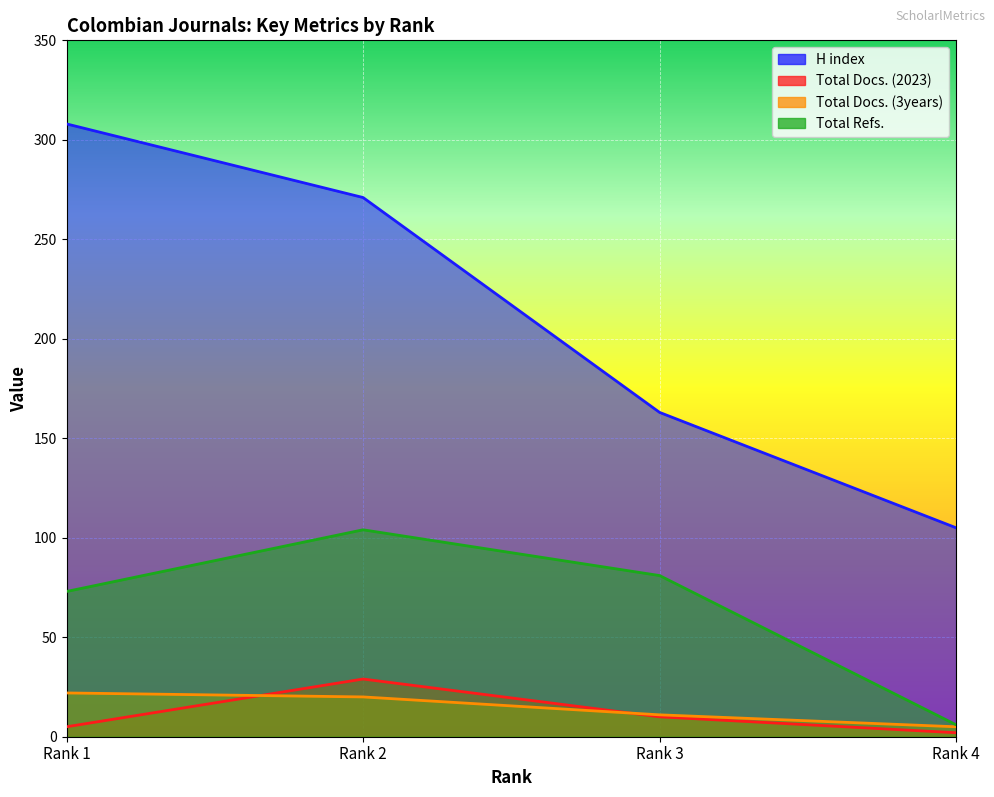

Reading left to right, transcribe all the data shown in this chart.

H index: 308	271	163	105
Total Docs. (2023): 5	29	10	2
Total Docs. (3years): 22	20	11	5
Total Refs.: 73	104	81	6